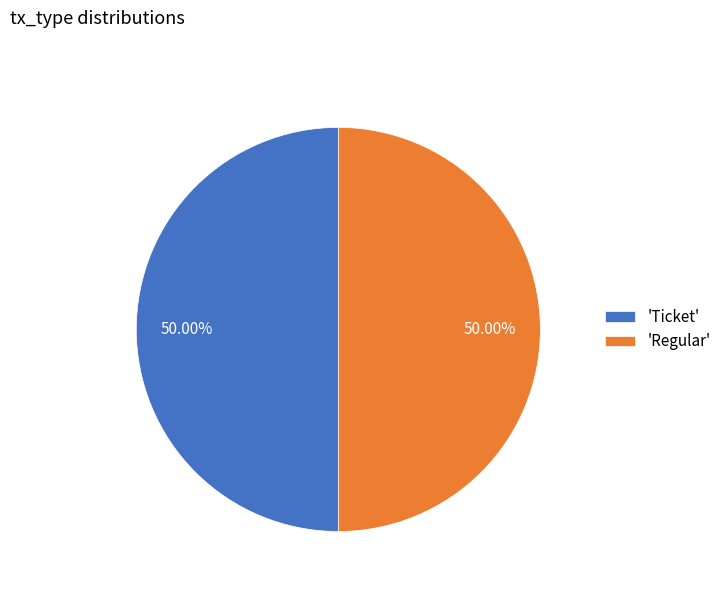

What is the ratio of the value at 'Regular' to the value at 'Ticket'?

1.0